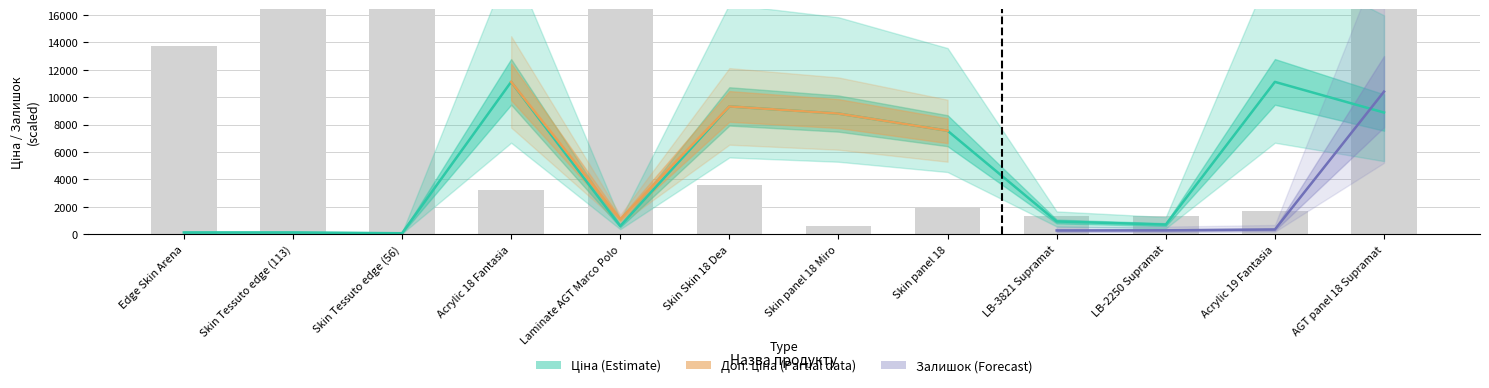

How many groups of bars are there?

12